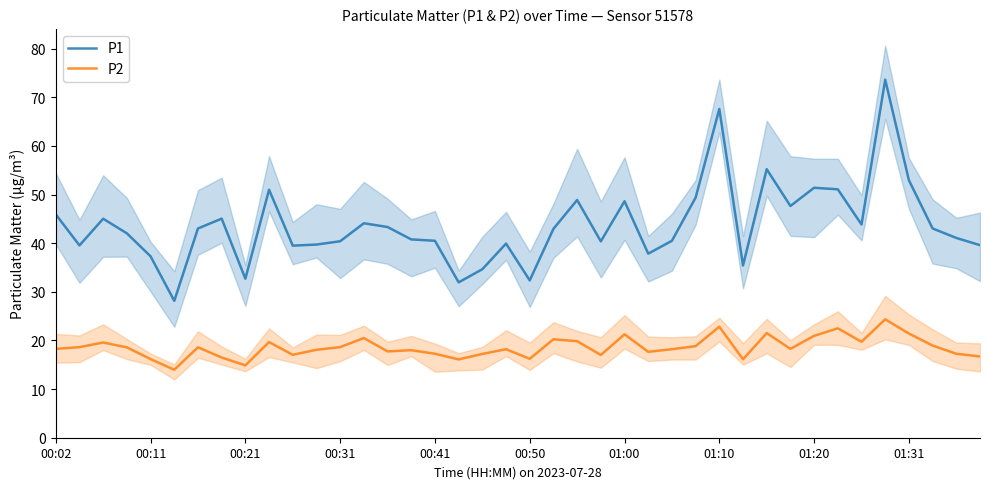

True or false: P2 and P1 cross at least once.

False